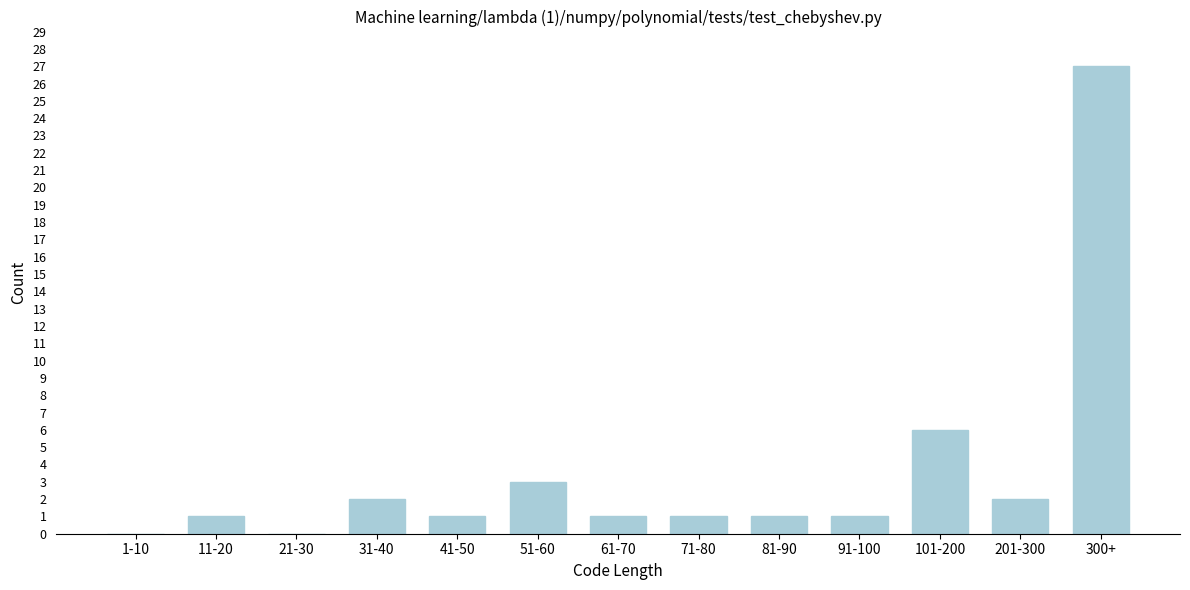

Reading right to left, extract all data points from this chart.

300+=27	201-300=2	101-200=6	91-100=1	81-90=1	71-80=1	61-70=1	51-60=3	41-50=1	31-40=2	21-30=0	11-20=1	1-10=0